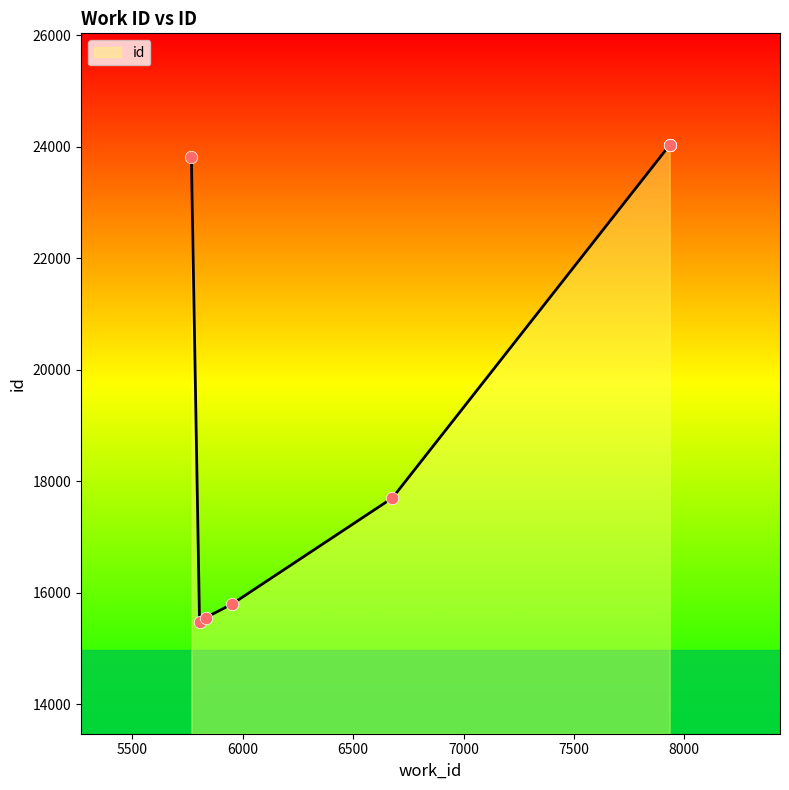

Approximately how many times larger is the value at 5804 compared to 7934?

0.6